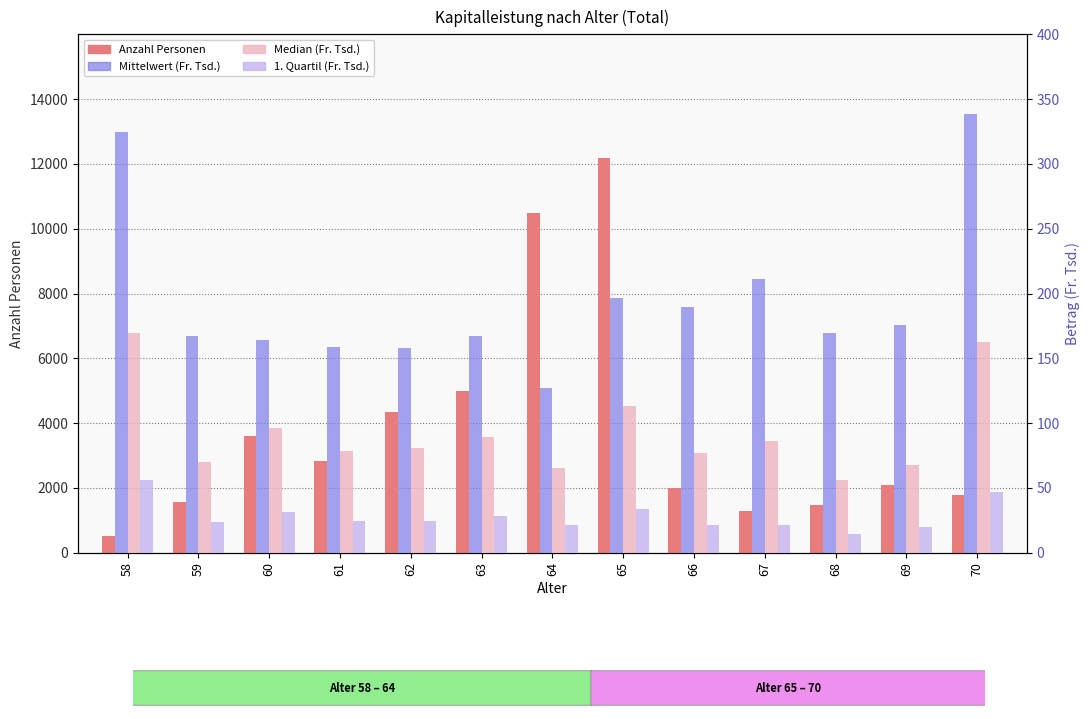

What is the spread (max minus min) of values at 59?

1542.2